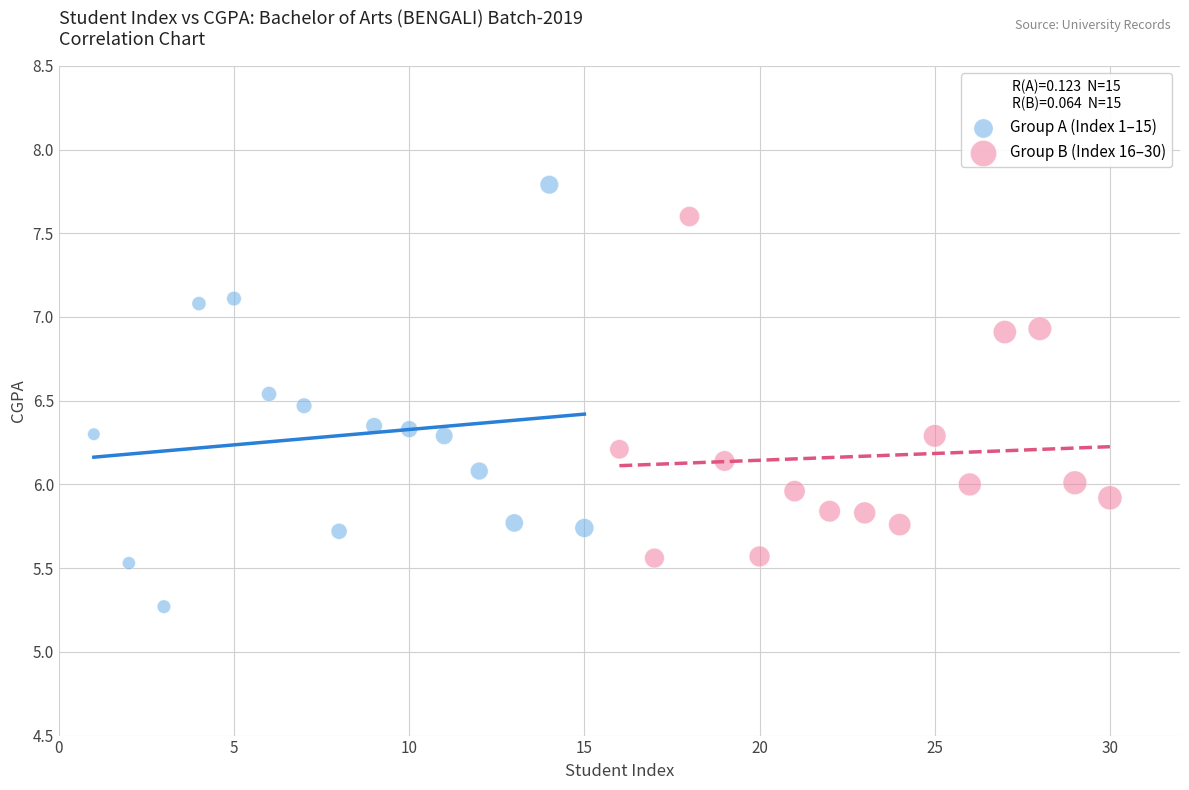

What are all the series names shown in the legend?

Group A (Index 1–15), Group B (Index 16–30)